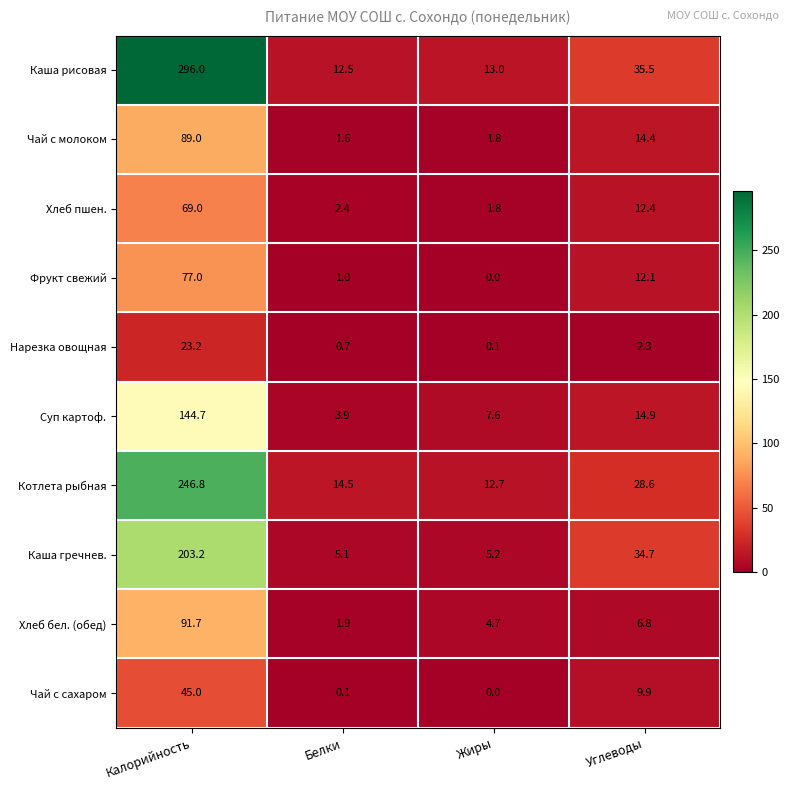

True or false: Чай с сахаром has a value of -28.0 at Жиры.

False